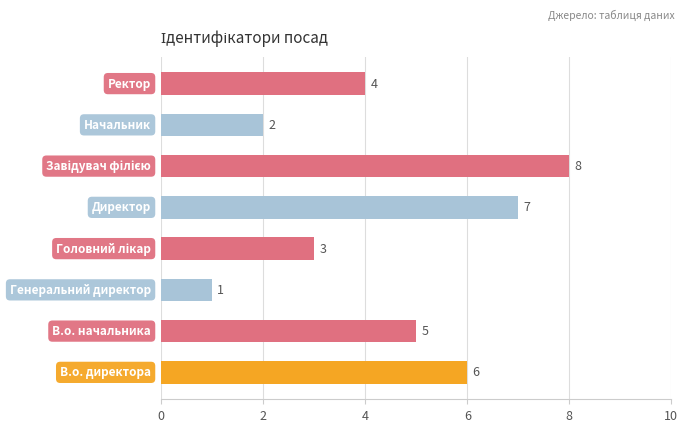

Reading top to bottom, transcribe all the data shown in this chart.

4	2	8	7	3	1	5	6